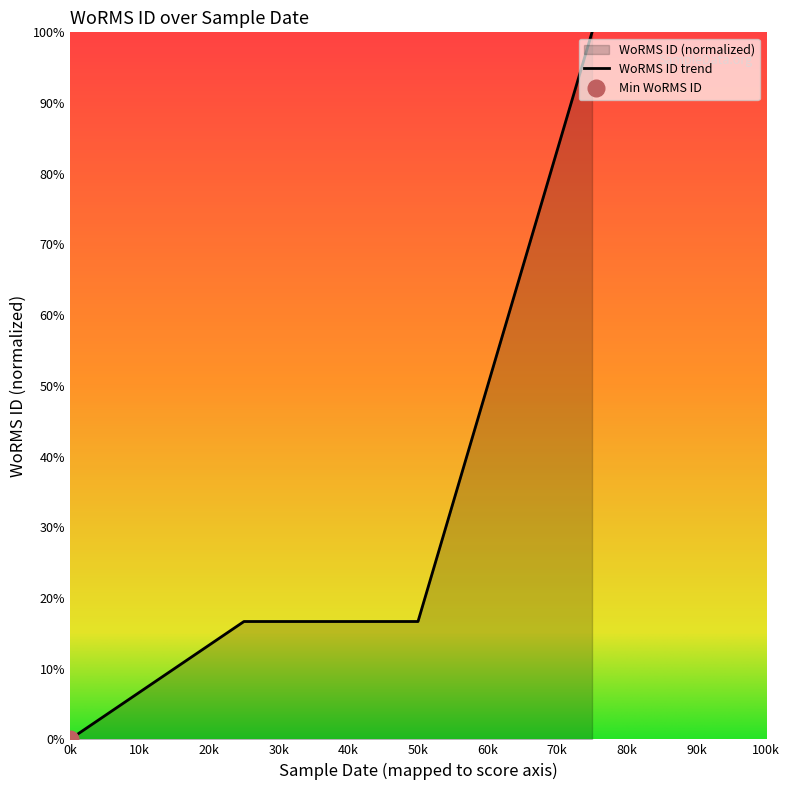

Does the chart have visible grid lines?

No